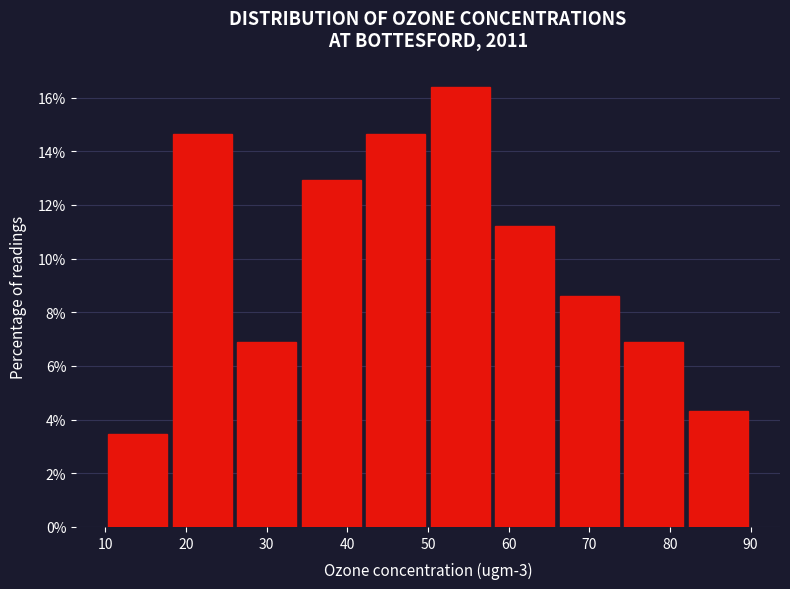

Reading left to right, transcribe this chart: for each bar, give the range it covers on the x-axis and its height. The values are not printed on the chart, so give them approximately, as read against the axis.

10 to 18: 3.4
18 to 26: 14.6
26 to 34: 6.8
34 to 42: 13.0
42 to 50: 14.6
50 to 58: 16.4
58 to 66: 11.2
66 to 74: 8.6
74 to 82: 6.8
82 to 90: 4.4